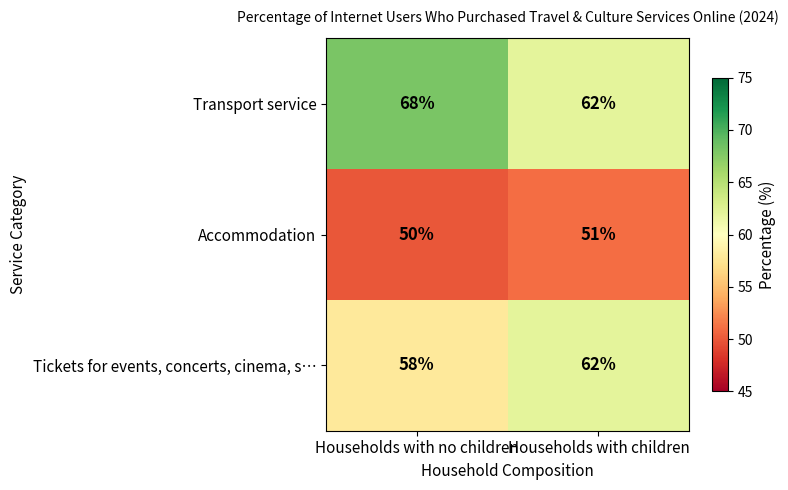

Which series has the largest range (max minus min)?

Transport service